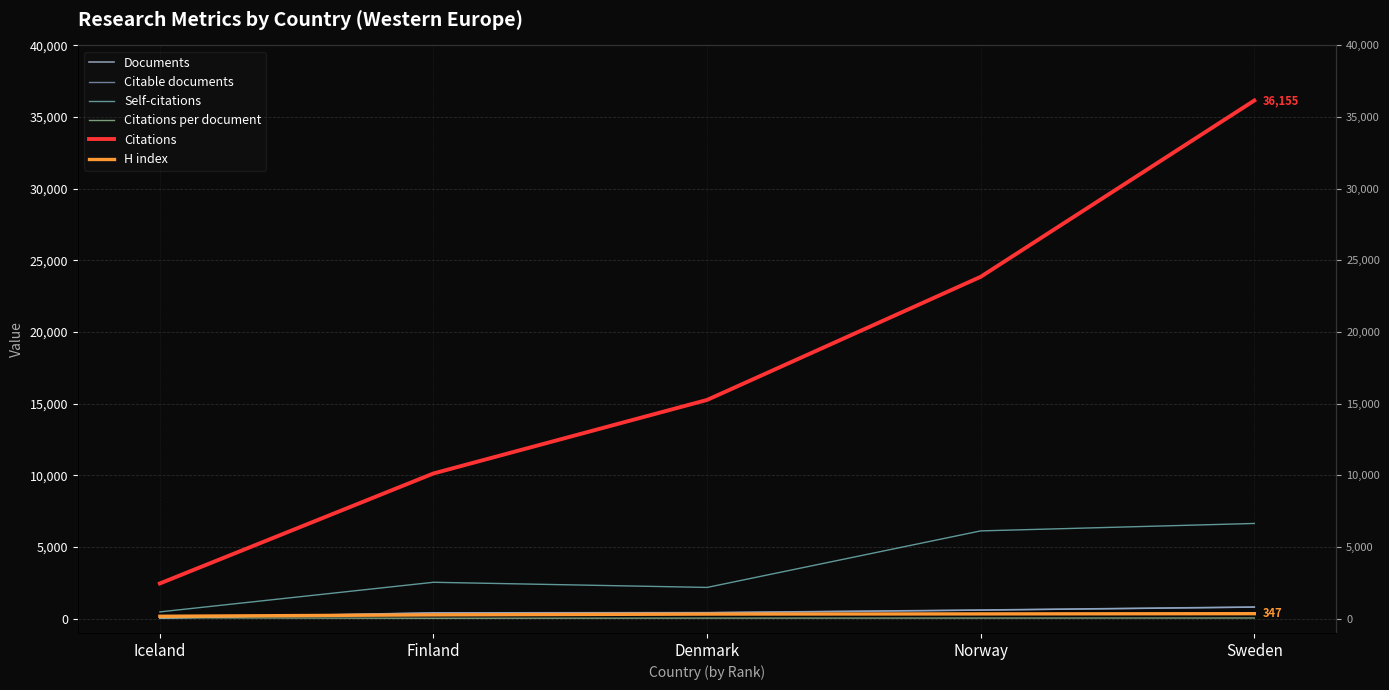

The Citations series shows 24454.9 at Denmark. True or false?

False